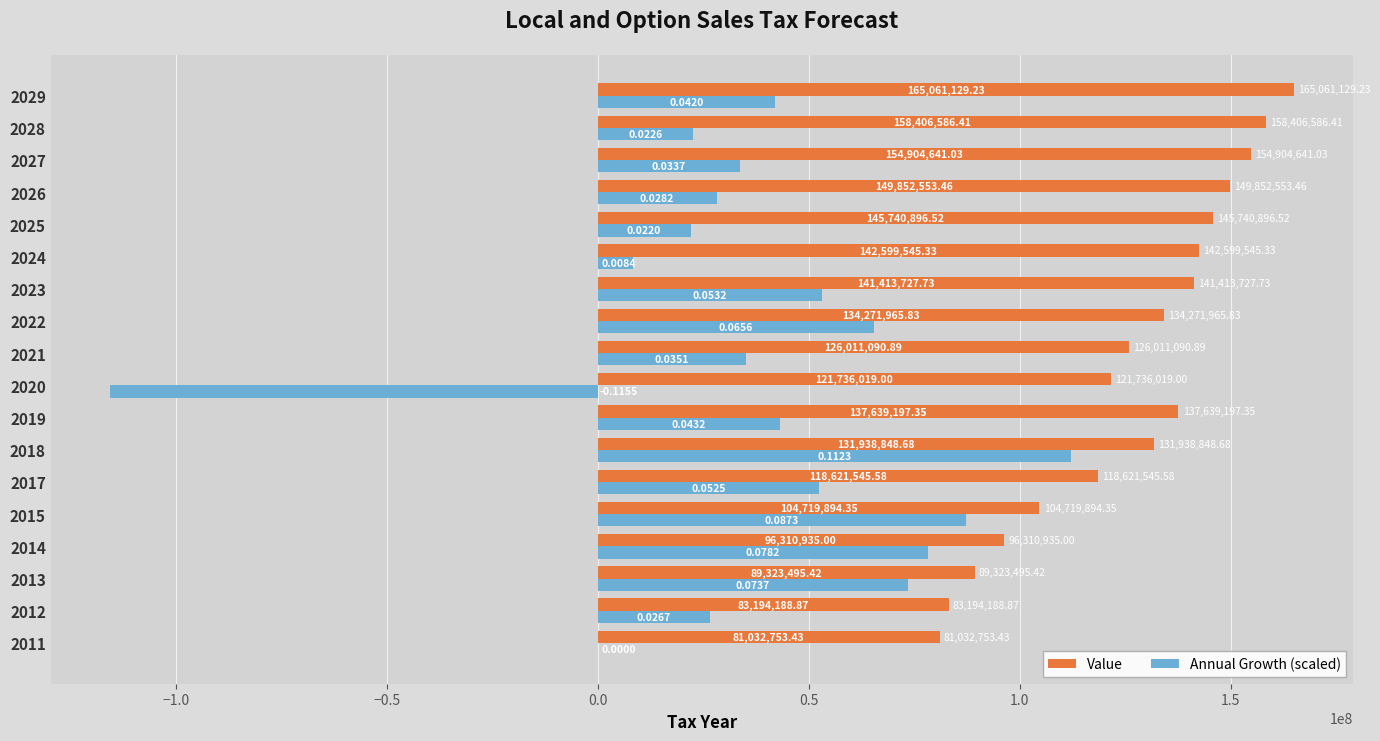

At which category is the sum across all series the highest?

2018